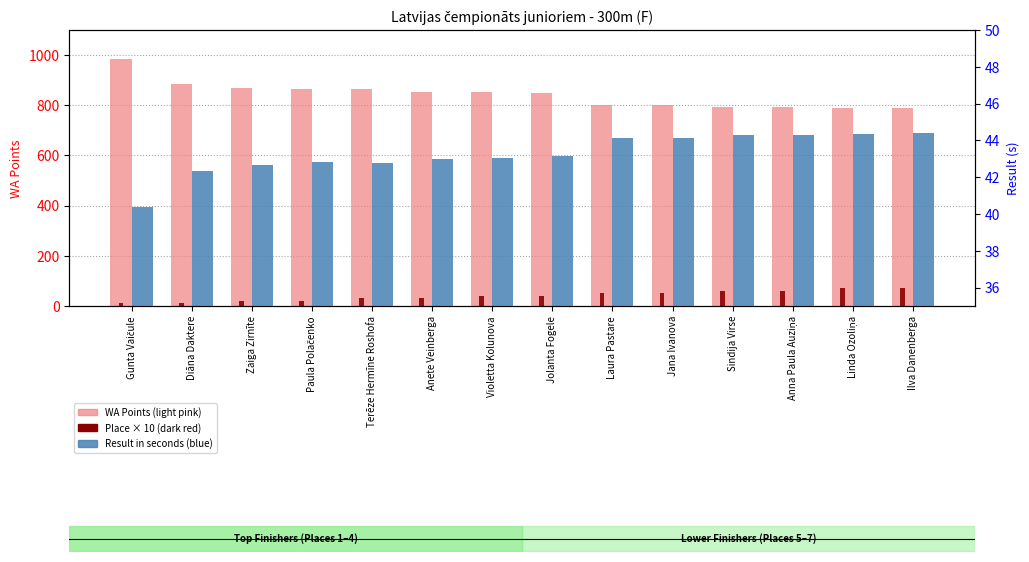

What is the label of the 6th bar from the right?

Laura Pastare